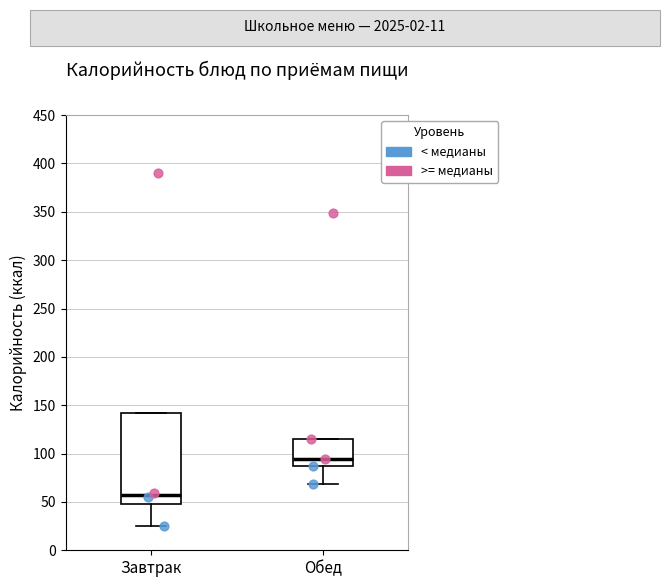

Reading left to right, read every box against the y-axis: the position of its median line, the range the box covers, and the ends of its whiskers. The values are not printed on the chart, so give them approximately, as read against the axis.

Завтрак: median 55, box 50 to 140, whiskers 25 to 140
Обед: median 95, box 85 to 115, whiskers 70 to 115